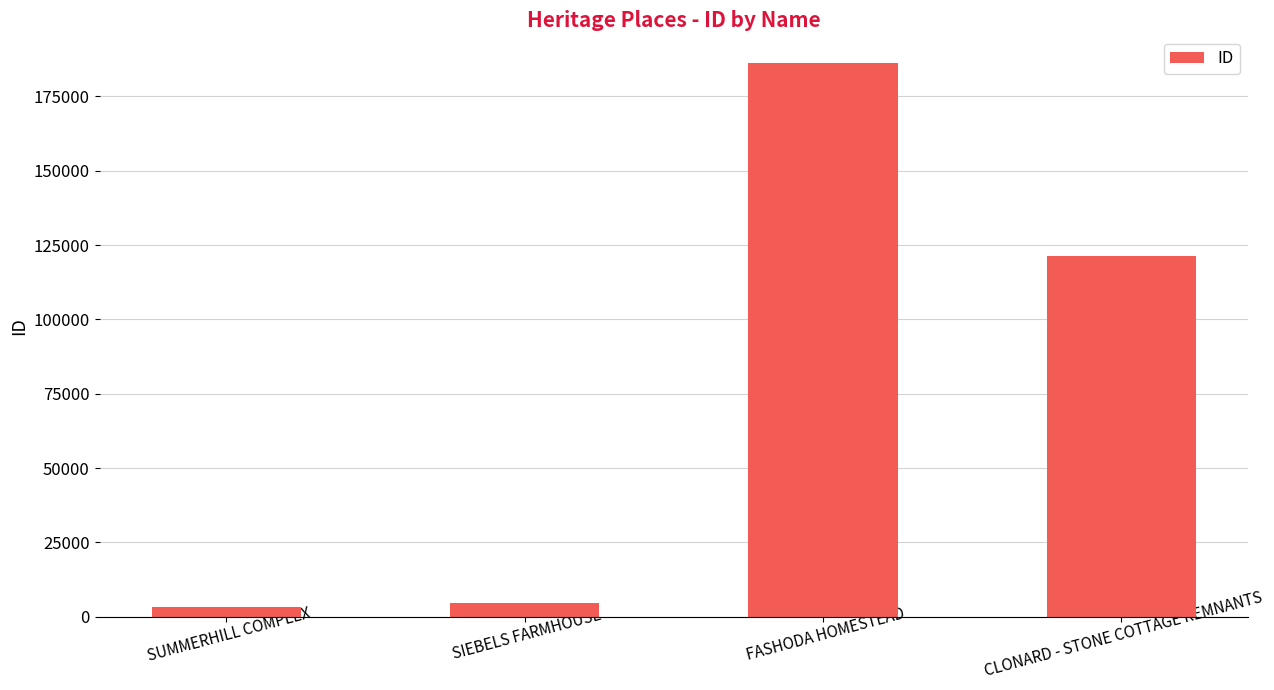

What is the change in value from SIEBELS FARMHOUSE to CLONARD - STONE COTTAGE REMNANTS?

+116615